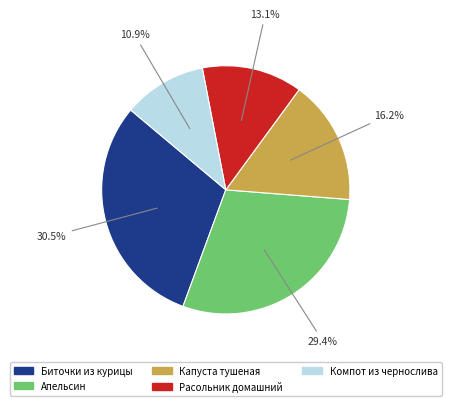

Is there any slice that represents more than half of the pie?

No